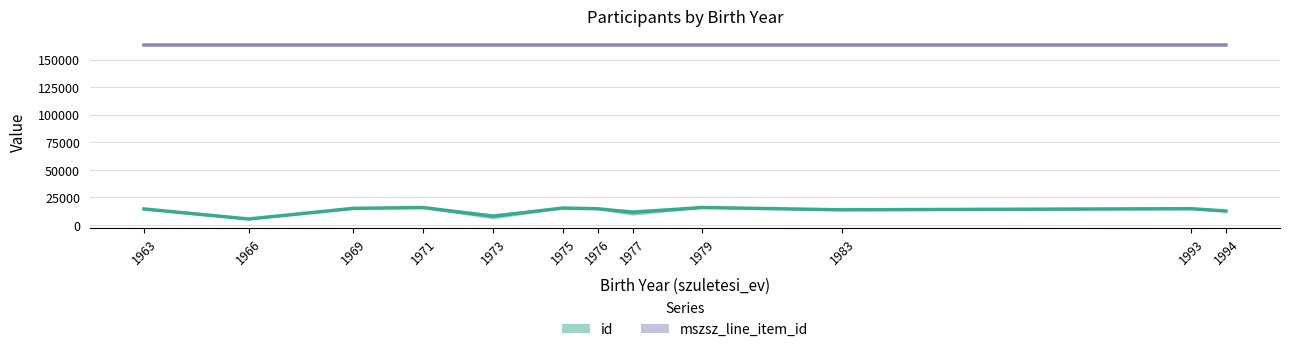

What is the spread (max minus min) of values at 1973?

155440.2